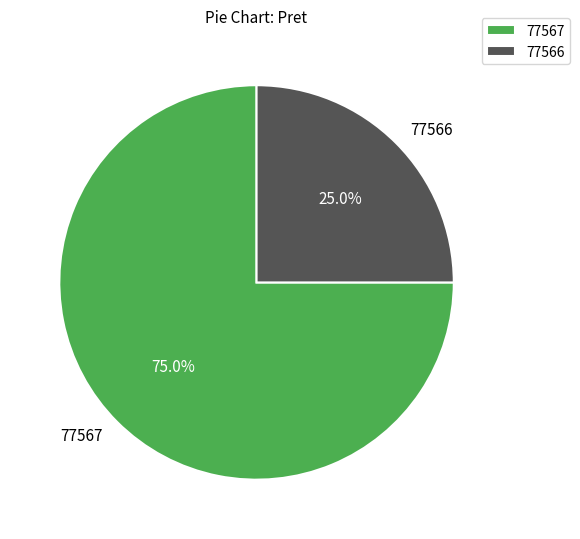

To the nearest percent, what is the difference between the largest and smallest slice percentages?

50%